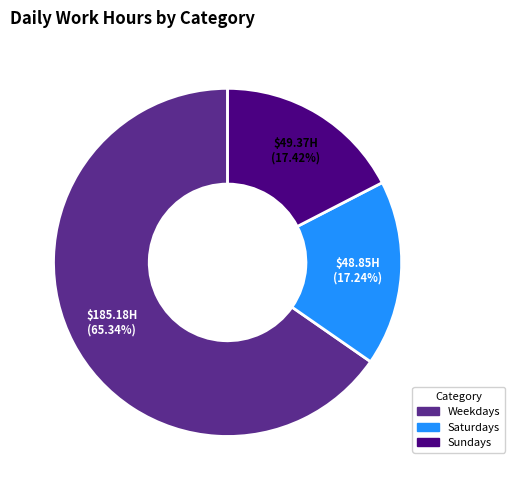

Between Weekdays and Saturdays, which is larger?

Weekdays